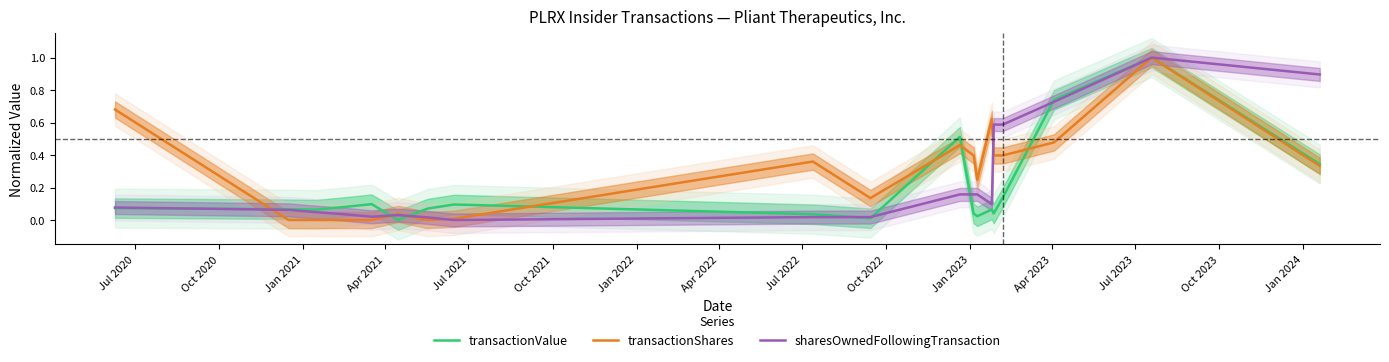

Which series has the largest total across all categories?

transactionShares